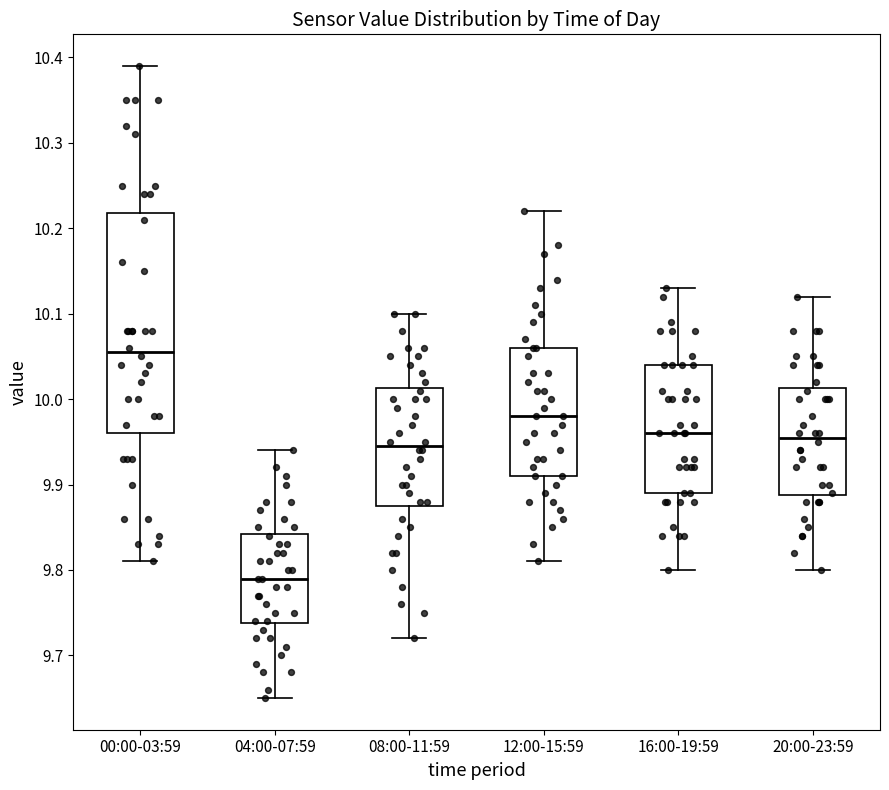

Where does the median line of the box for 04:00-07:59 sit on the y-axis? The values are not printed on the chart, so give them approximately, as read against the axis.

9.79